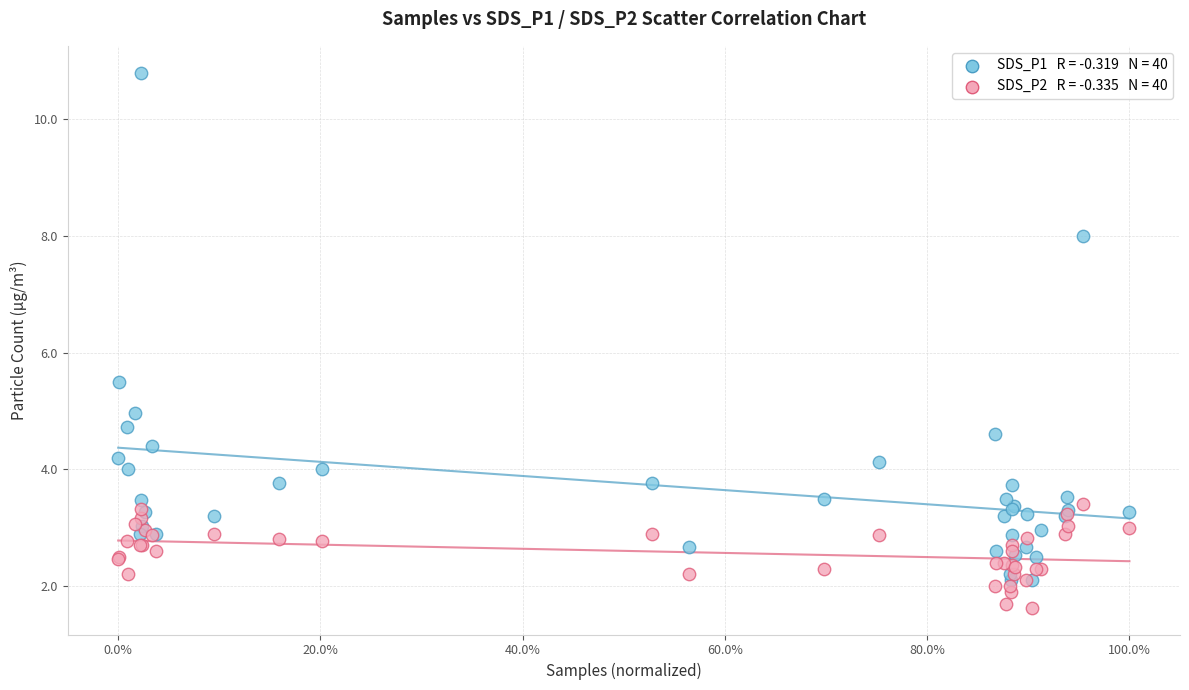

Across all series, what Y value is closest to 6?

5.5